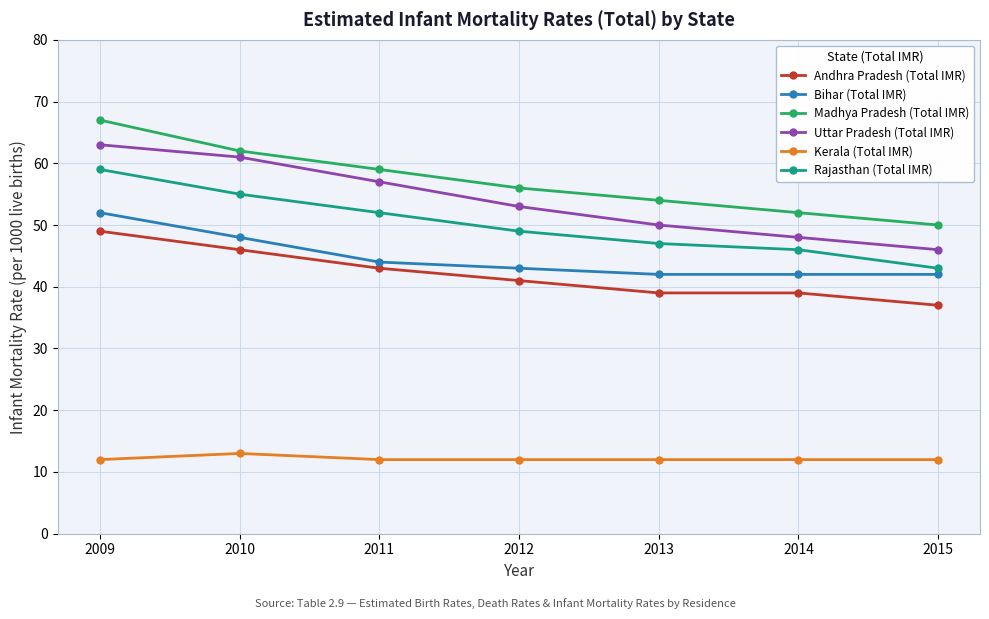

What is the approximate value of Andhra Pradesh (Total IMR) at 2014?

39